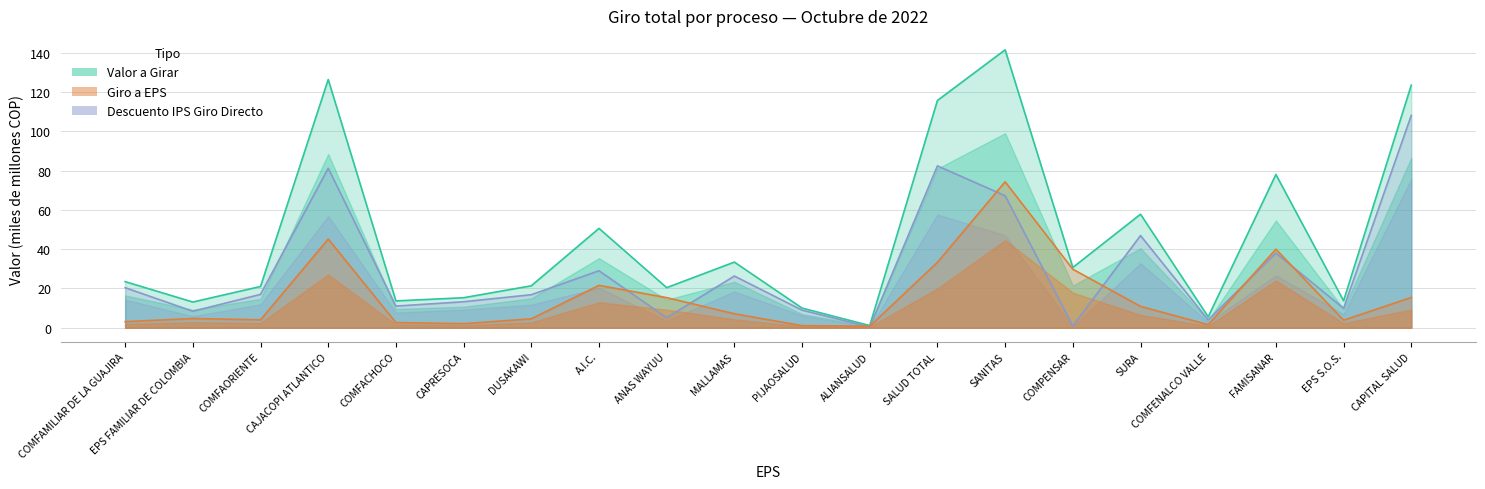

Does the chart display data point markers on the line(s)?

No